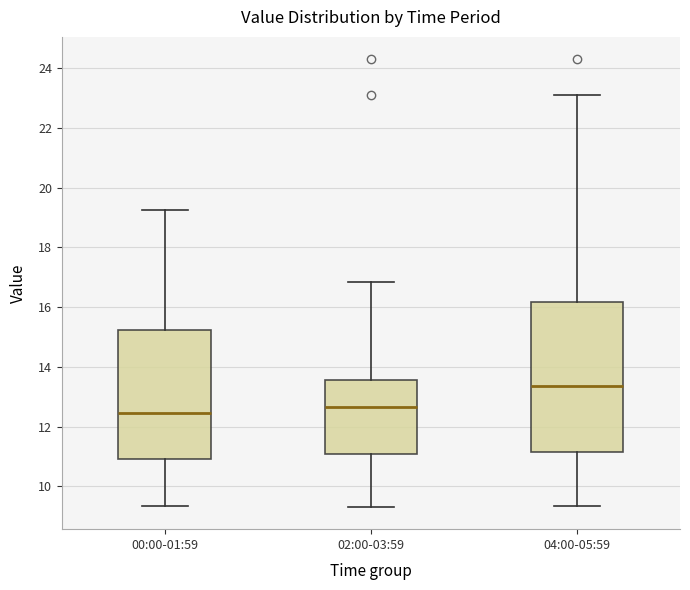

Reading left to right, transcribe this box plot: for each box, give where its median line is, the range the box spans, and where its two whiskers end, as read against the y-axis. The values are not printed on the chart, so give them approximately, as read against the axis.

00:00-01:59: median 12.4, box 11.0 to 15.2, whiskers 9.4 to 19.2
02:00-03:59: median 12.6, box 11.0 to 13.6, whiskers 9.4 to 16.8
04:00-05:59: median 13.4, box 11.2 to 16.2, whiskers 9.4 to 23.2